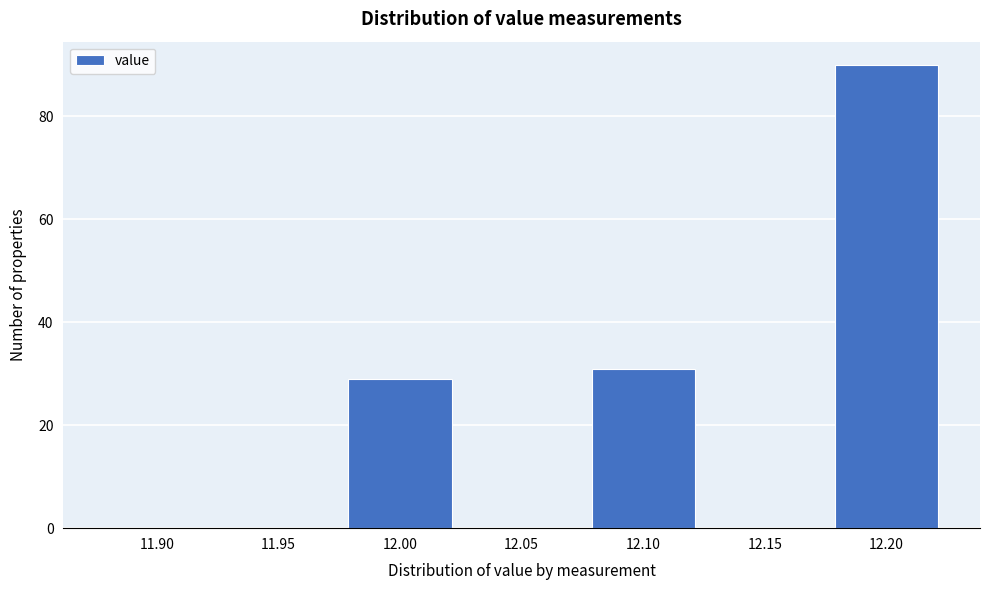

Reading left to right, what are all the values shown in this chart?

11.90=0	11.95=0	12.00=29	12.05=0	12.10=31	12.15=0	12.20=90